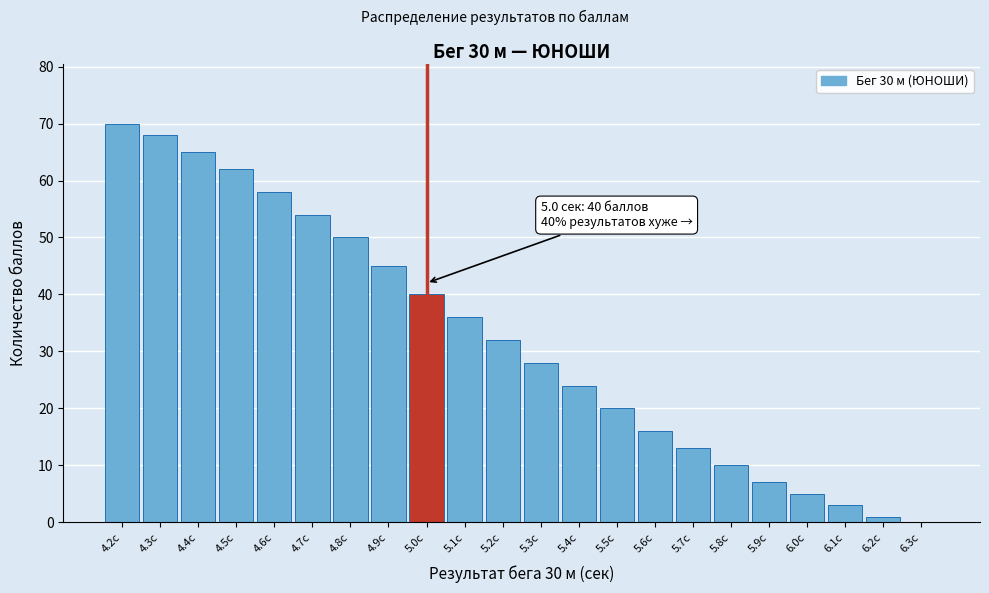

Reading right to left, list all the values displayed in this chart.

6.3с=0	6.2с=1	6.1с=3	6.0с=5	5.9с=7	5.8с=10	5.7с=13	5.6с=16	5.5с=20	5.4с=24	5.3с=28	5.2с=32	5.1с=36	5.0с=40	4.9с=45	4.8с=50	4.7с=54	4.6с=58	4.5с=62	4.4с=65	4.3с=68	4.2с=70